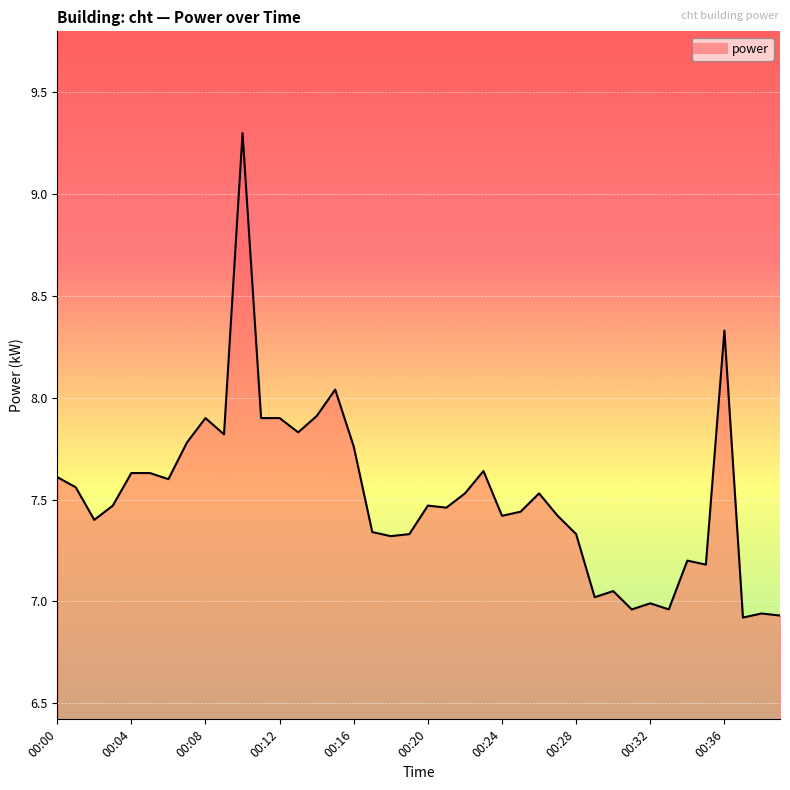

How many lines are shown in the chart?

1